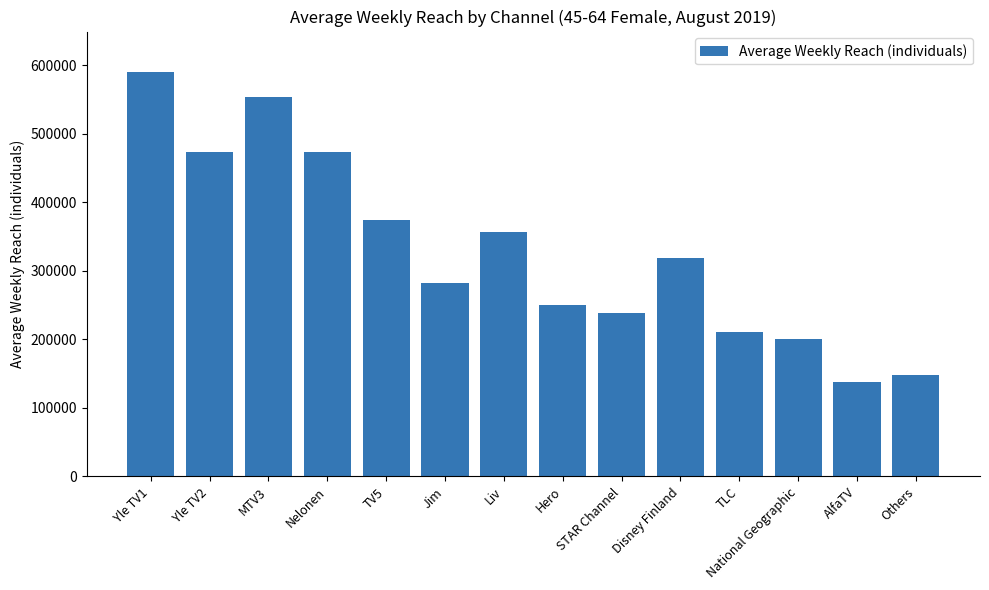

What is the difference between the maximum and minimum values?

452000